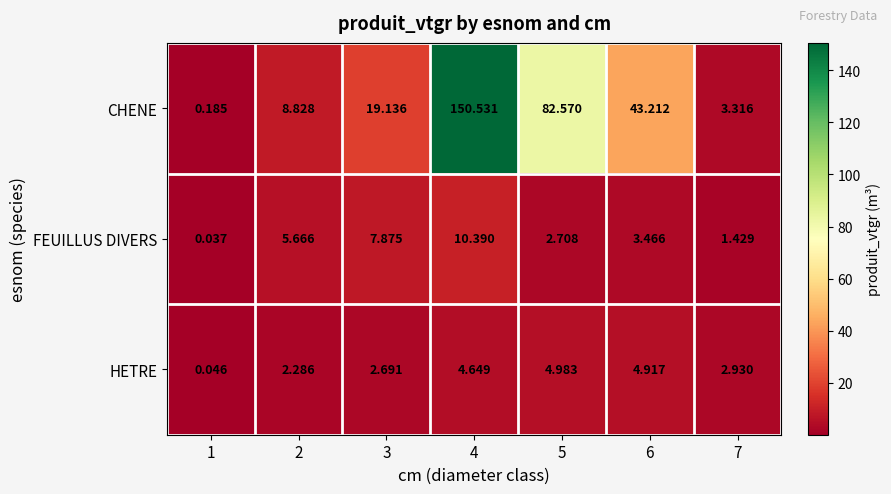

Which series has the largest total across all categories?

CHENE